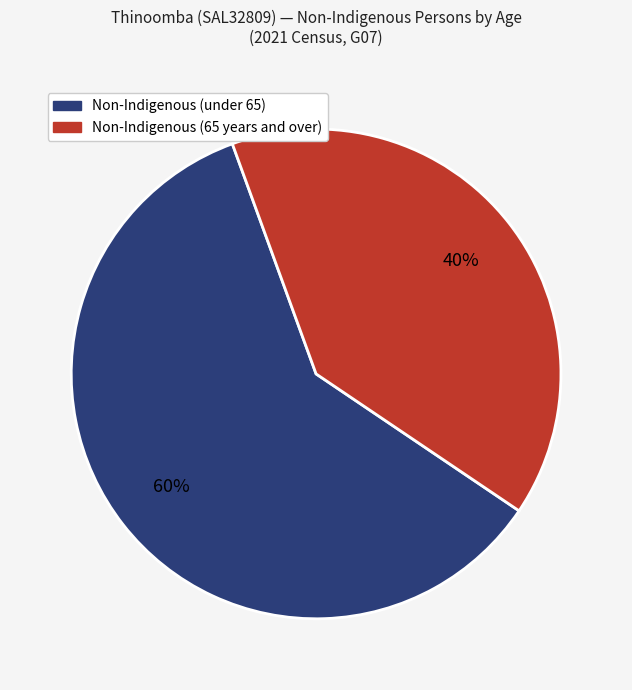

Is there any slice that represents more than half of the pie?

Yes